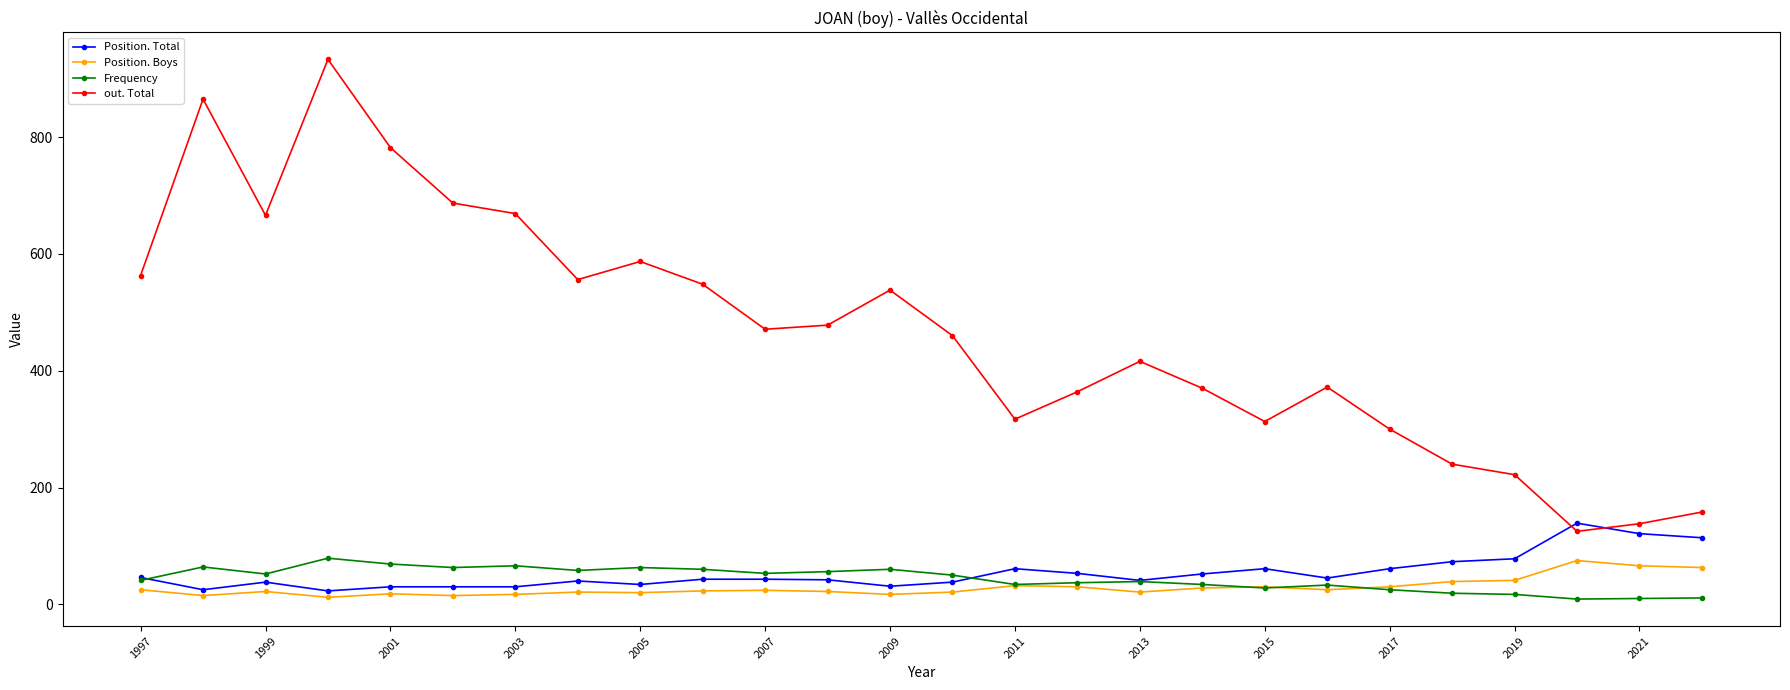

How many series are shown in this chart?

4